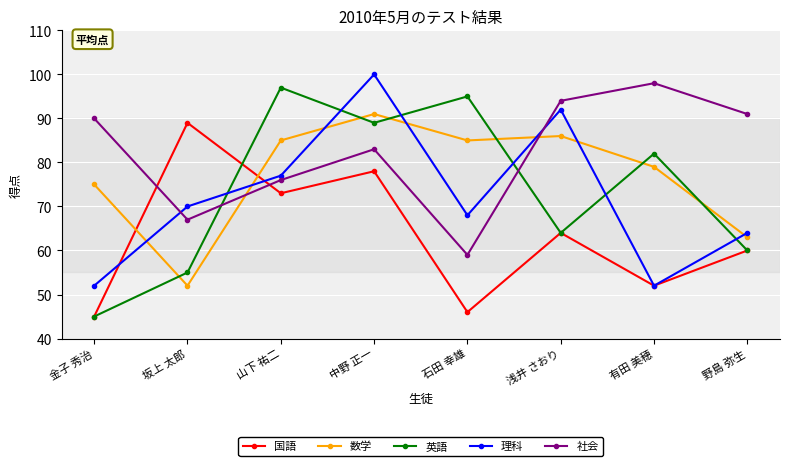

At which category is the sum across all series the highest?

中野 正一